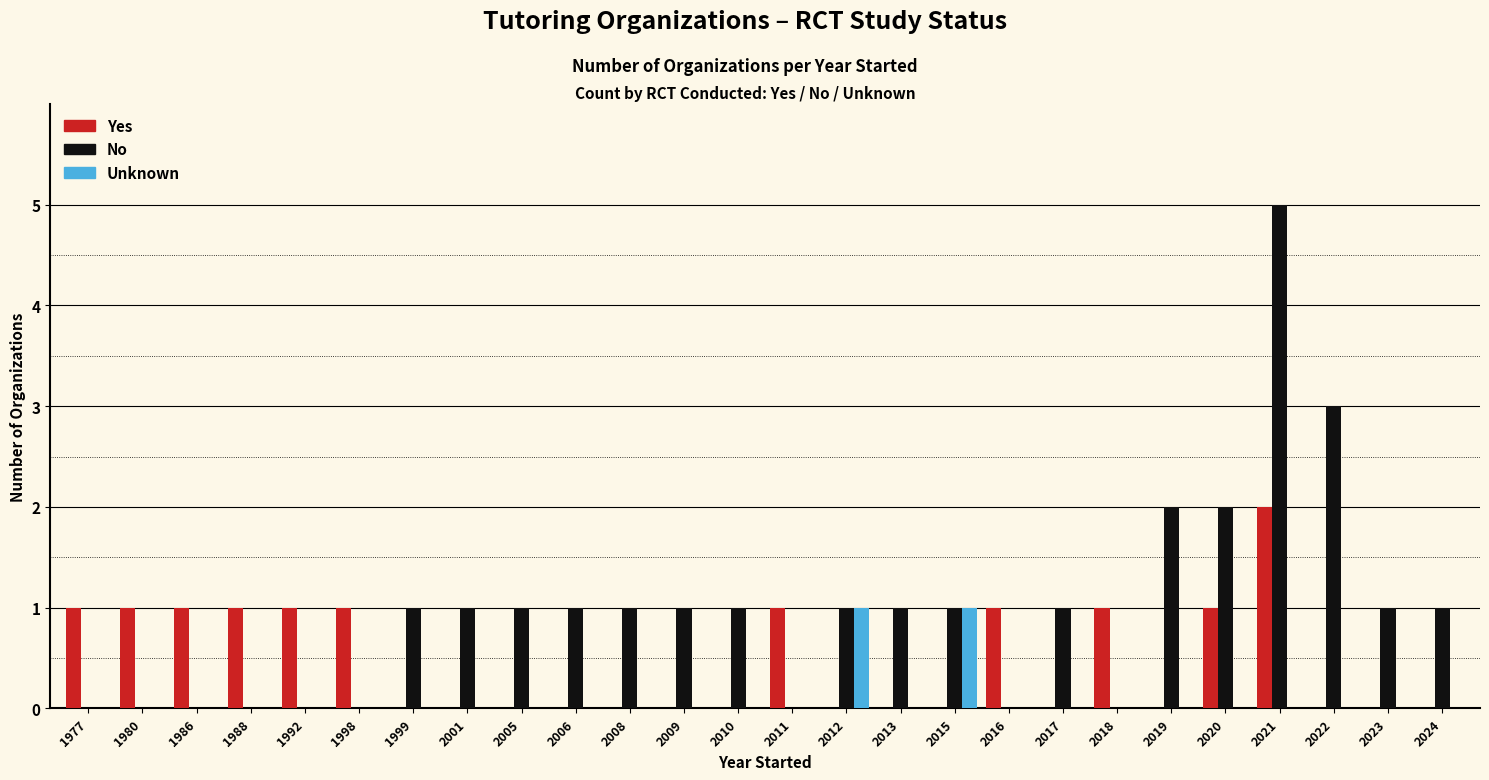

Which category has the highest value across all series?

2021